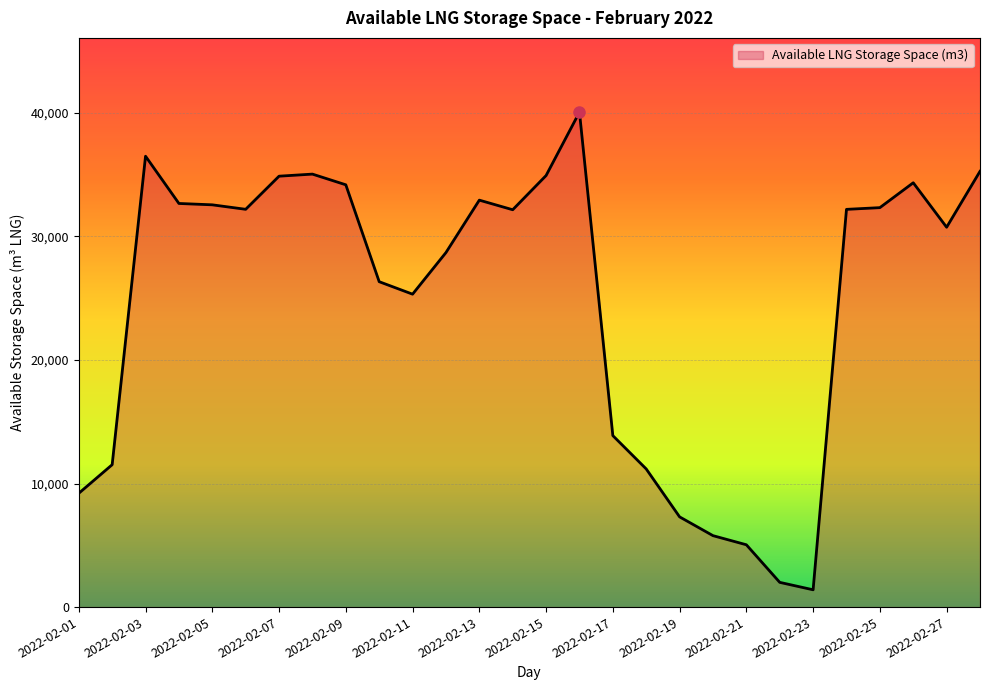

What is the difference between the maximum and minimum values?

38659